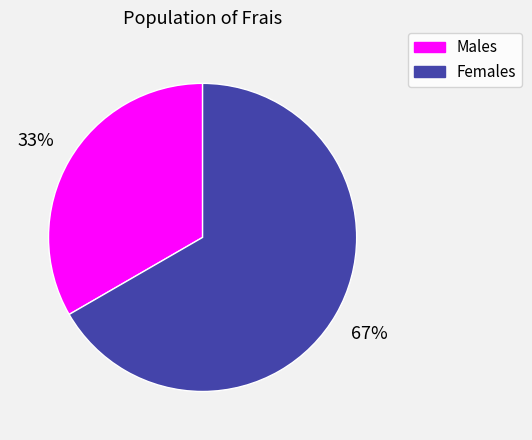

Which slice is the smallest?

Males